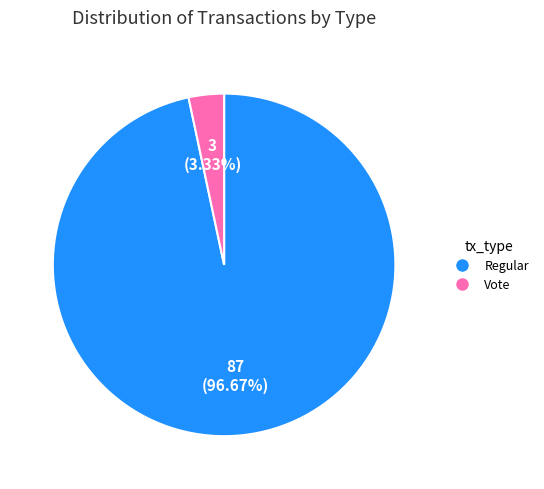

Which slice represents more than half of the pie?

Regular